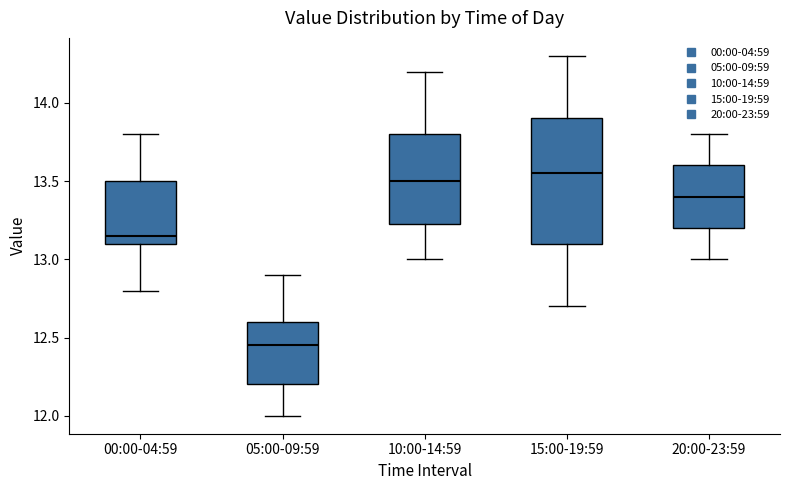

Which box's median line is the highest?

15:00-19:59